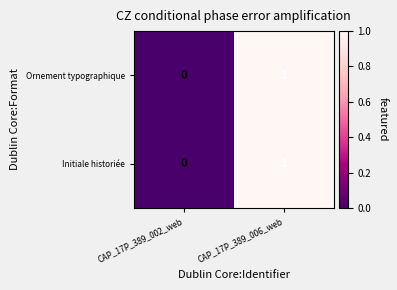

At which category is the sum across all series the highest?

CAP_17P_389_006_web